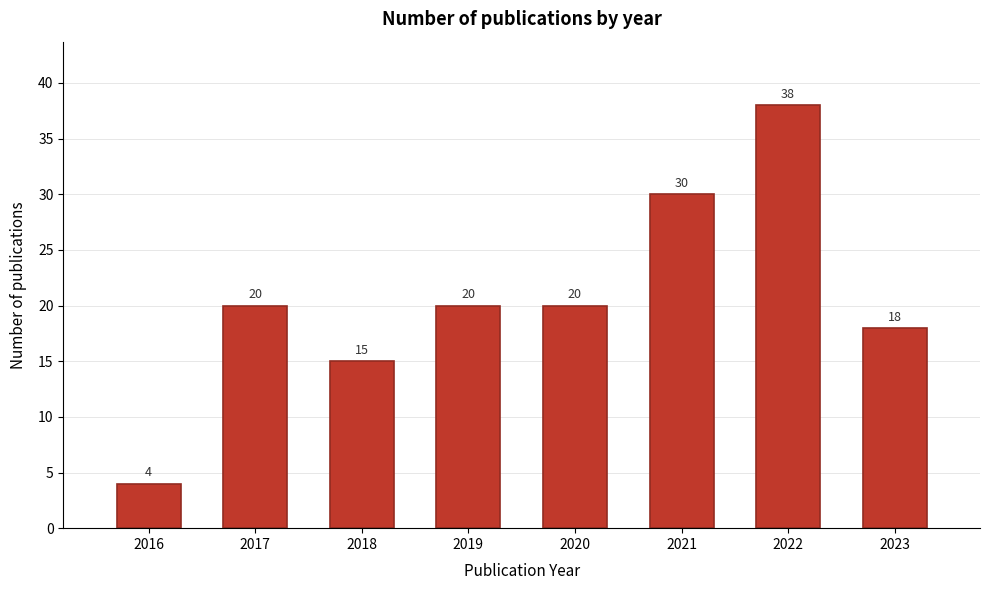

Reading left to right, transcribe all the data shown in this chart.

2016=4	2017=20	2018=15	2019=20	2020=20	2021=30	2022=38	2023=18